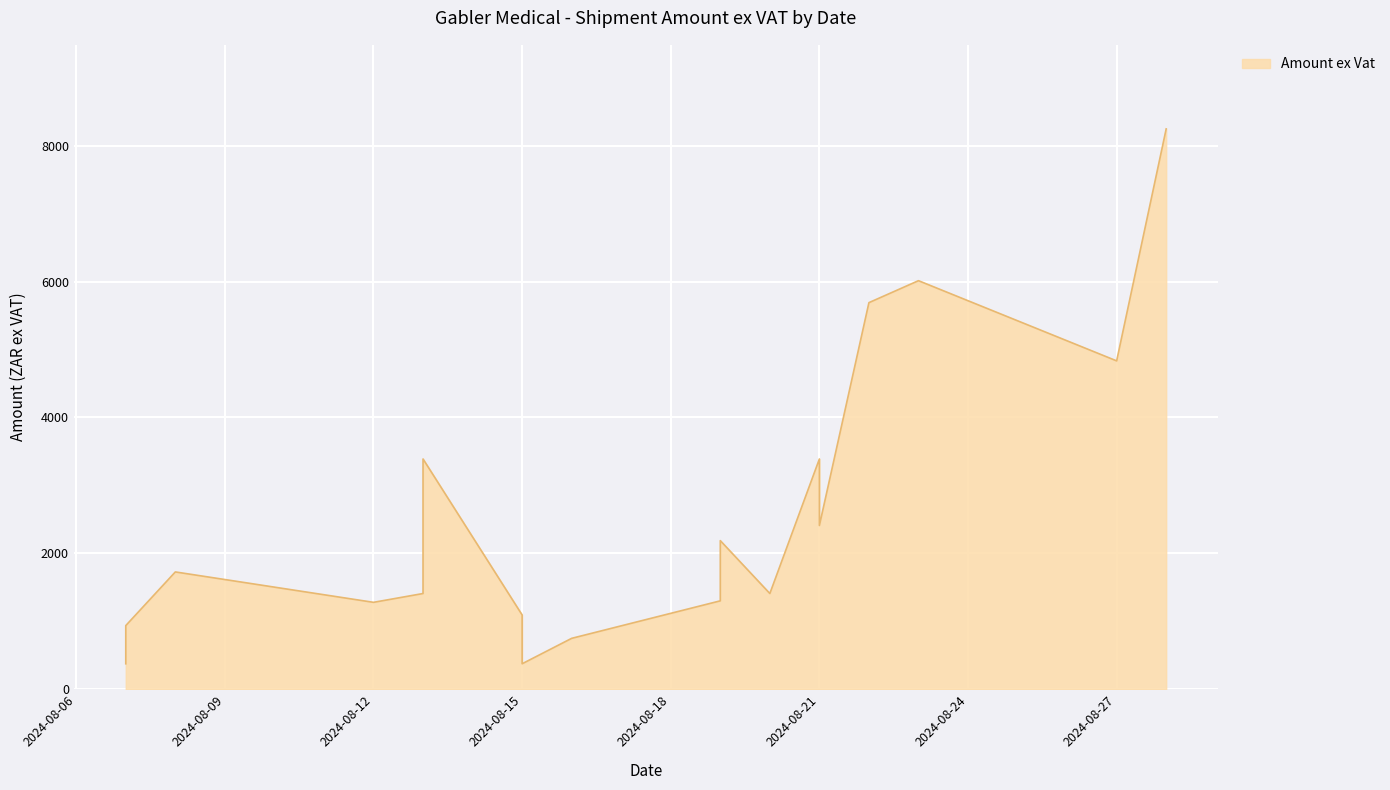

How many interior local peaks (higher than both neighbors) does the data have?

5